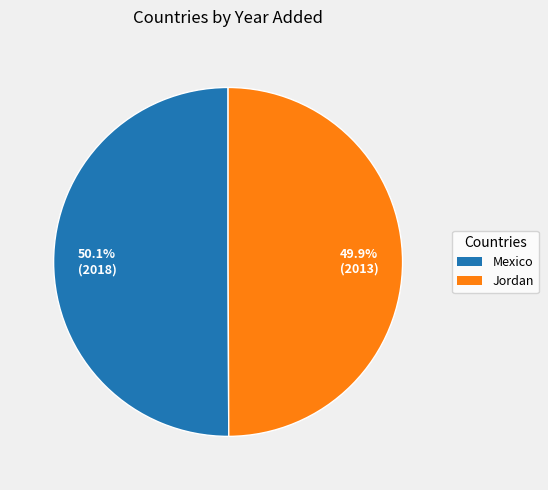

What is the ratio of the value at Jordan to the value at Mexico?

1.0